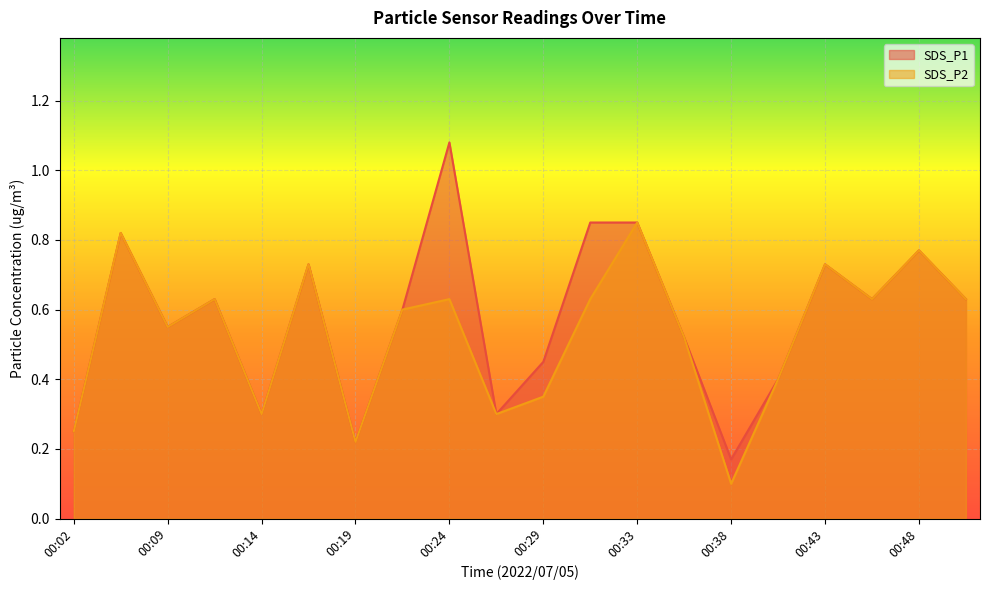

True or false: SDS_P2 has more than 1 points higher than both neighbors.

True